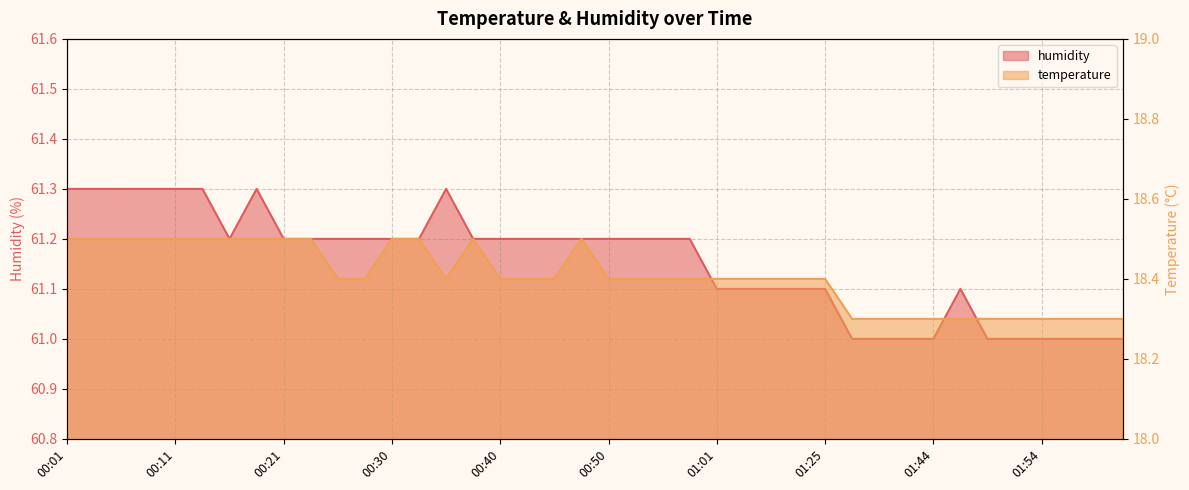

What are all the series names shown in the legend?

temperature, humidity